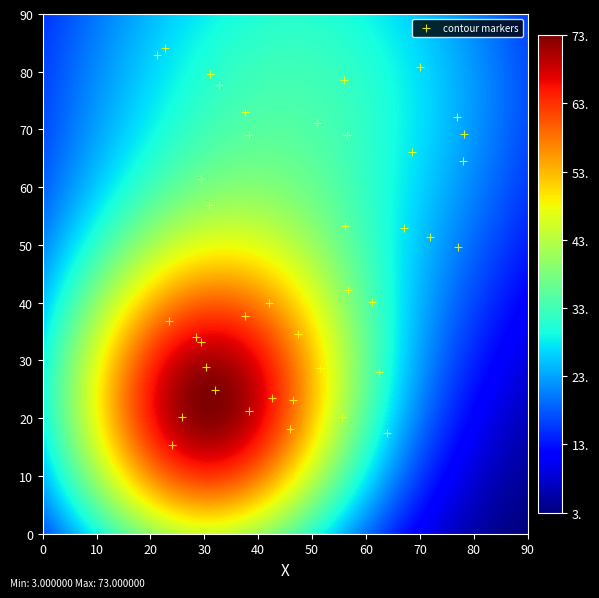

What is the range of Y values (max minus min)?

68.7